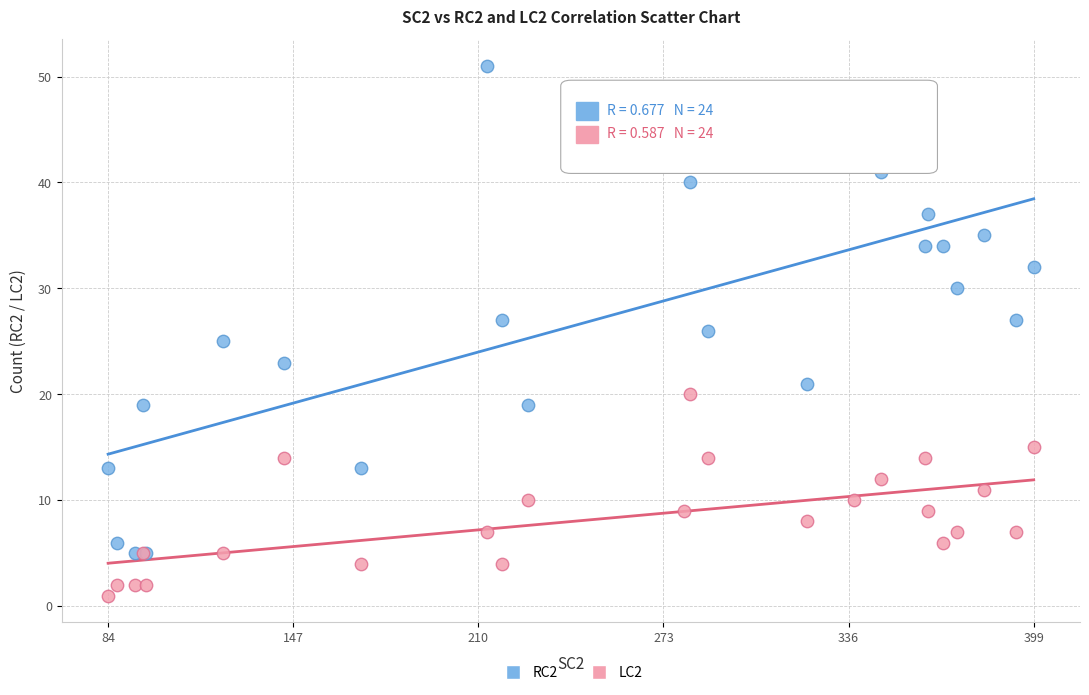

What are all the series names shown in the legend?

RC2, LC2